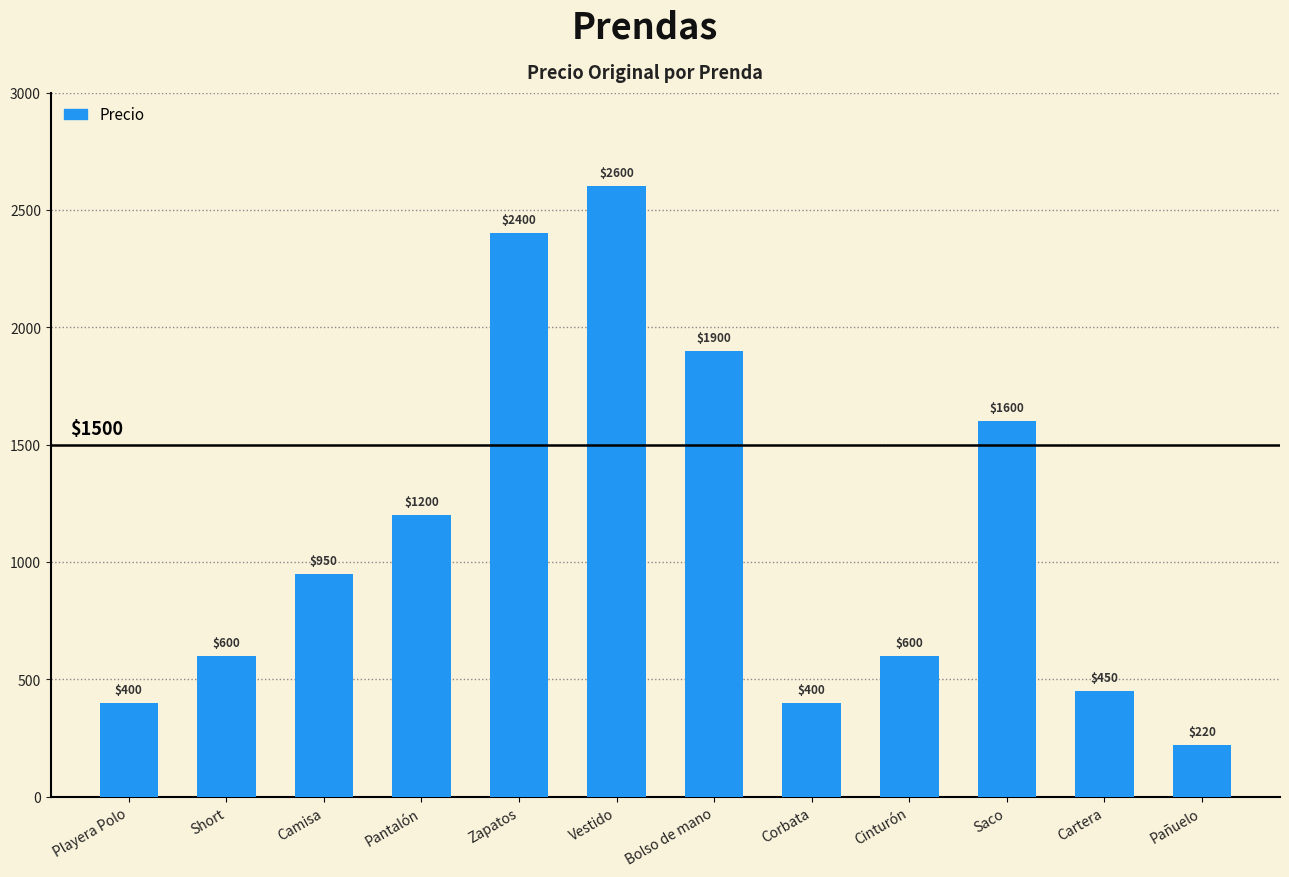

Are the bars grouped side by side (vs. stacked)?

No